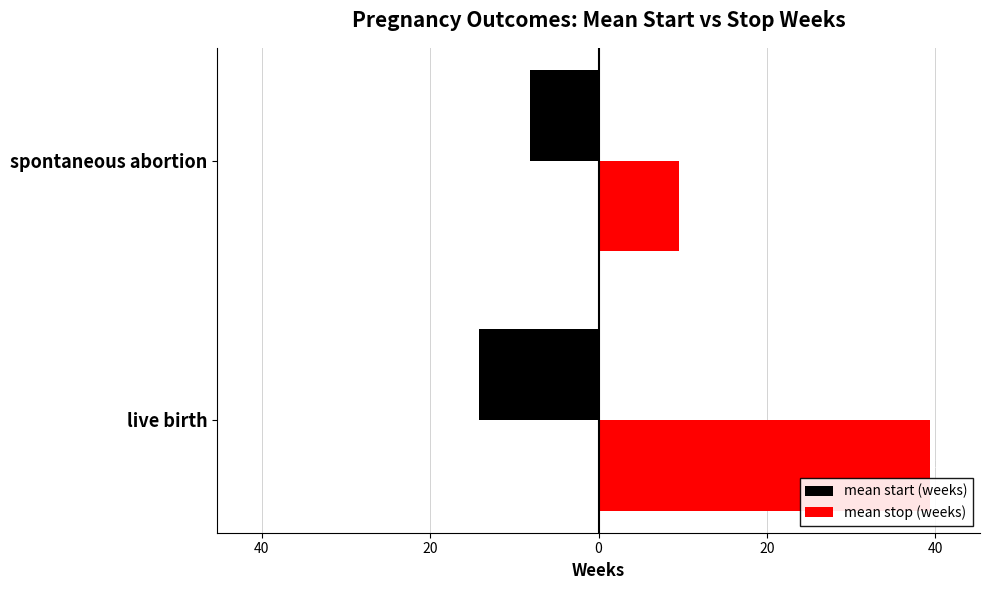

Reading left to right, extract all data points from this chart.

mean start (weeks): -14.2	-8.1
mean stop (weeks): 39.4	9.5